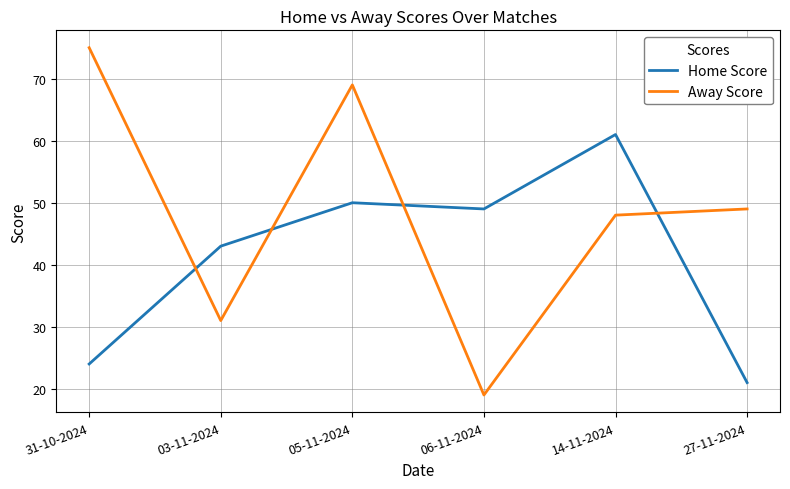

How many distinct data groups are displayed?

2